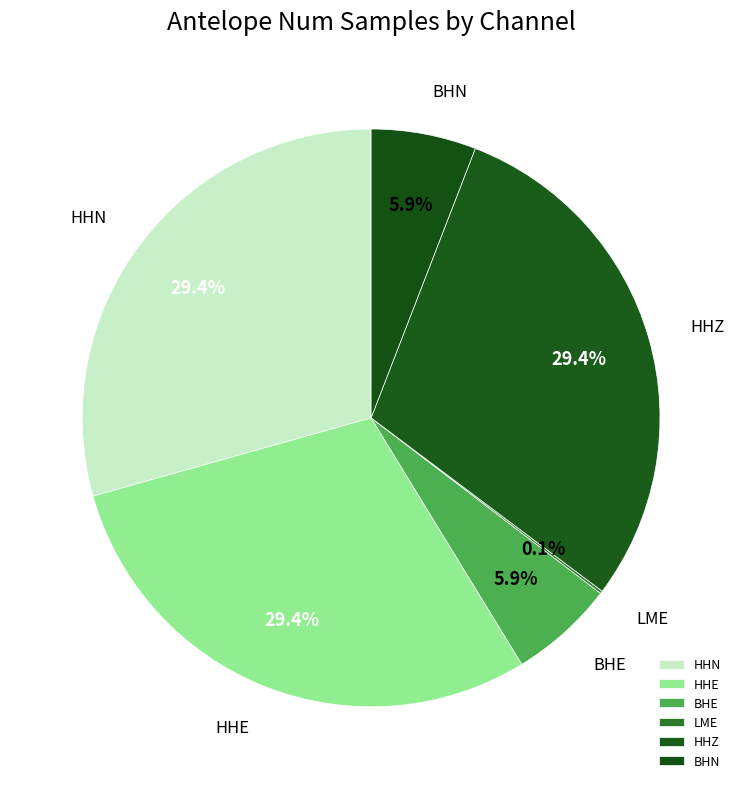

Is there a majority slice in this chart?

No